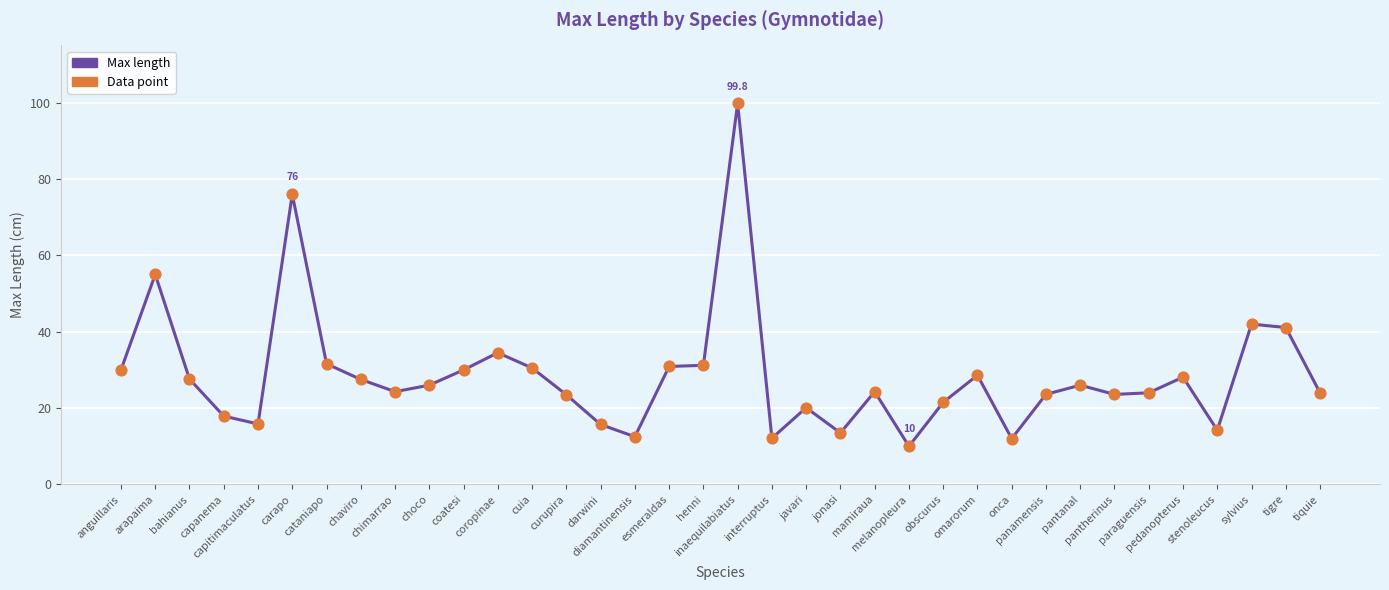

Which has a higher value, arapaima or capitimaculatus?

arapaima